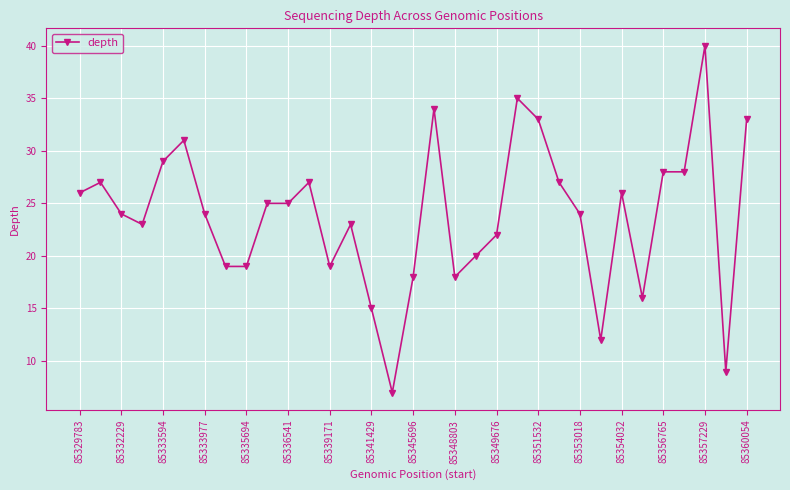

What is the maximum value shown in the chart?

40